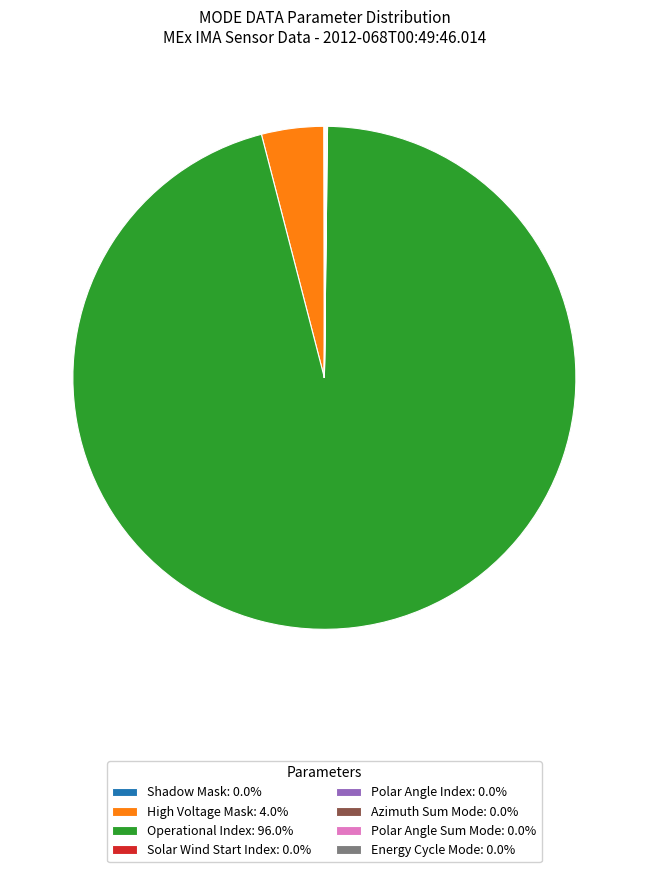

The Operational Index slice represents 88% of the pie. True or false?

False